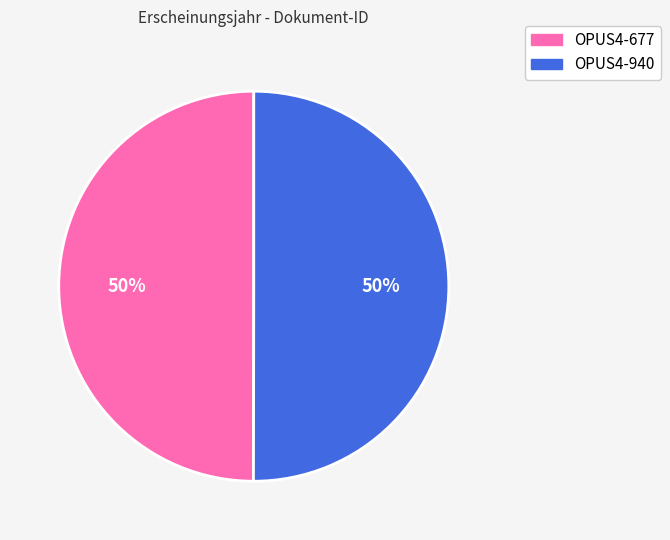

How many slices are in this pie chart?

2